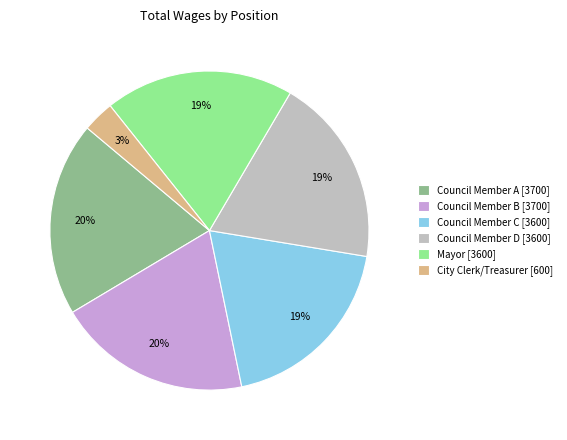

True or false: Mayor [3600] accounts for 6% of the total.

False